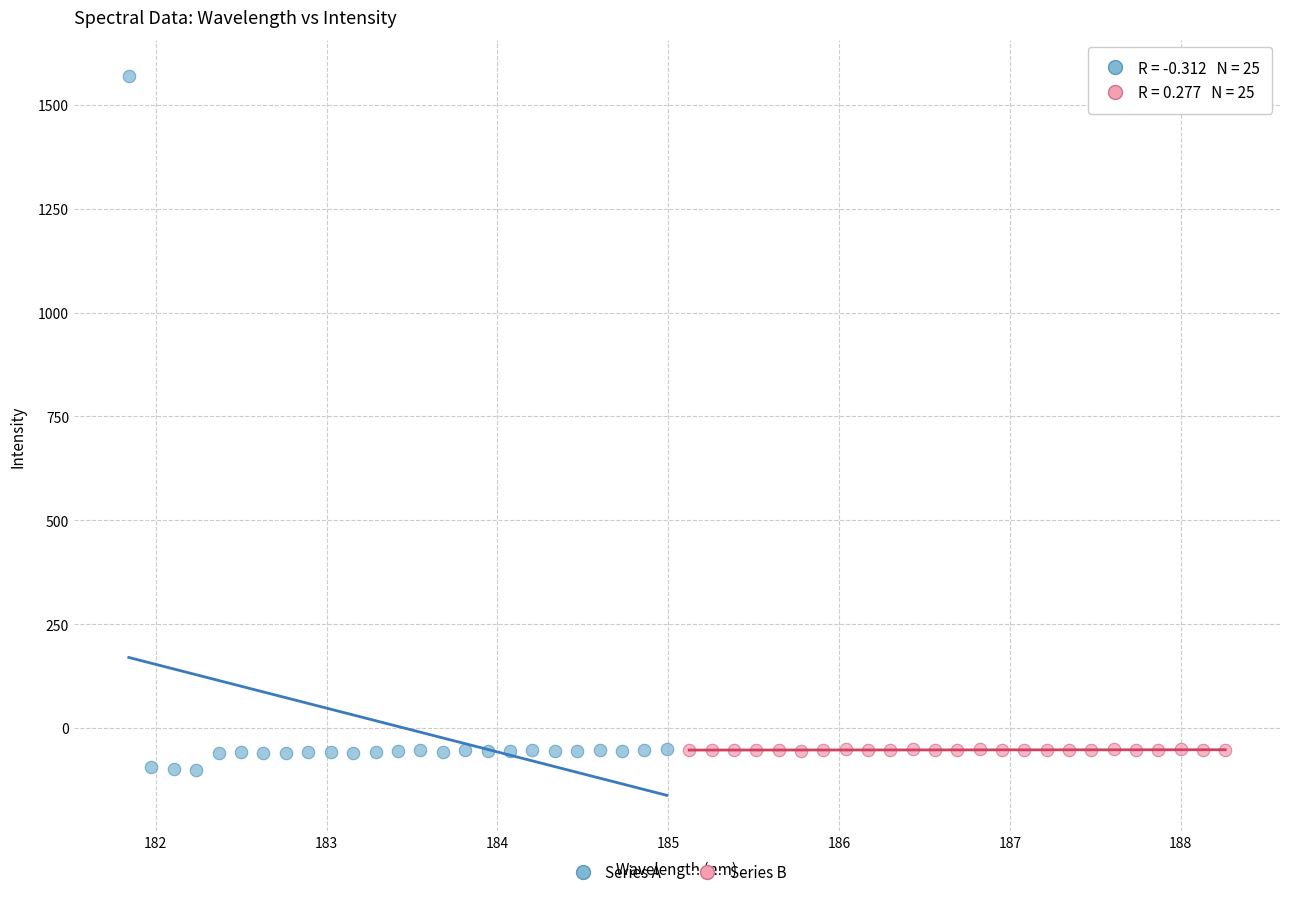

Which series contains the highest Y value?

Series A